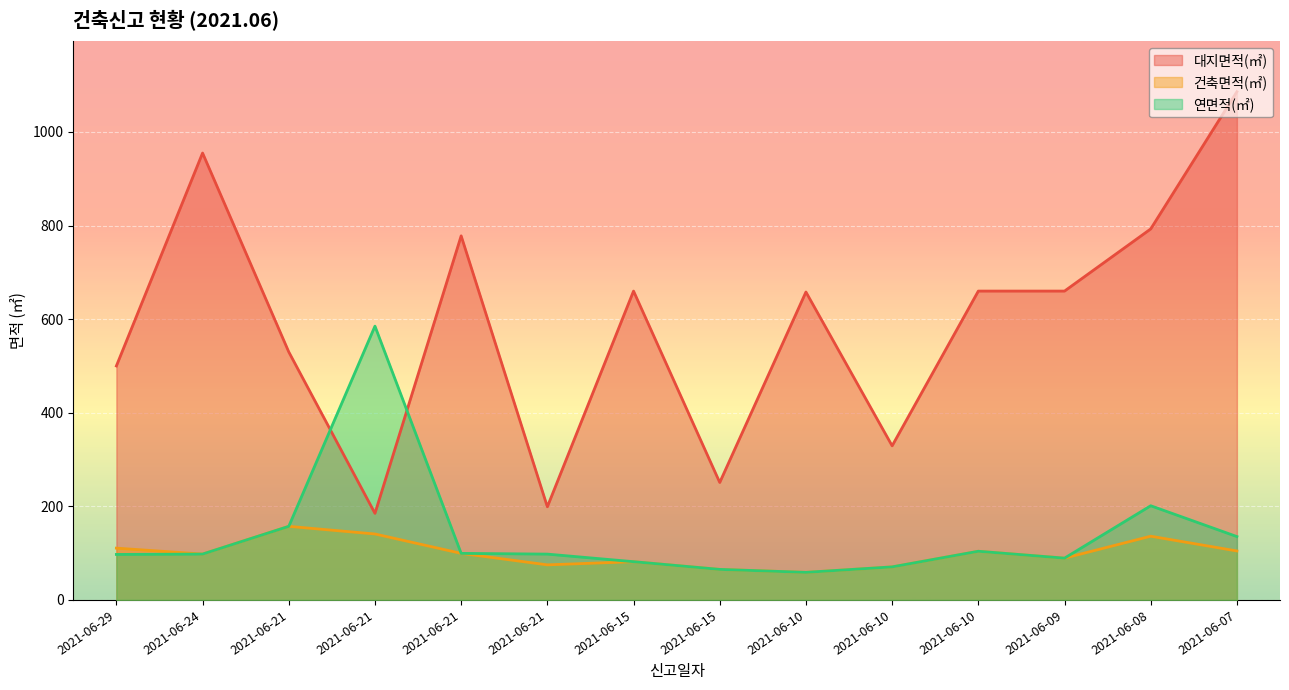

At which category does 대지면적(㎡) reach its first local valley?

2021-06-21